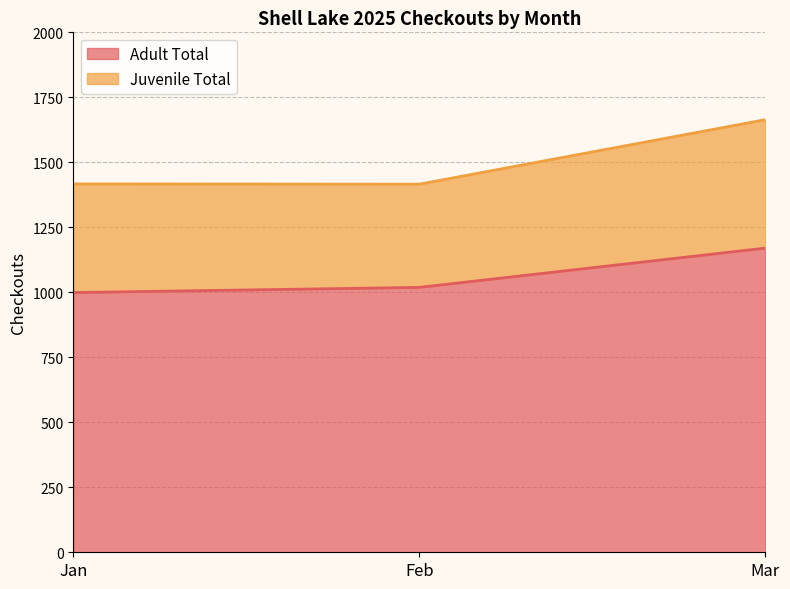

What is the difference between the maximum and second lowest values?

151